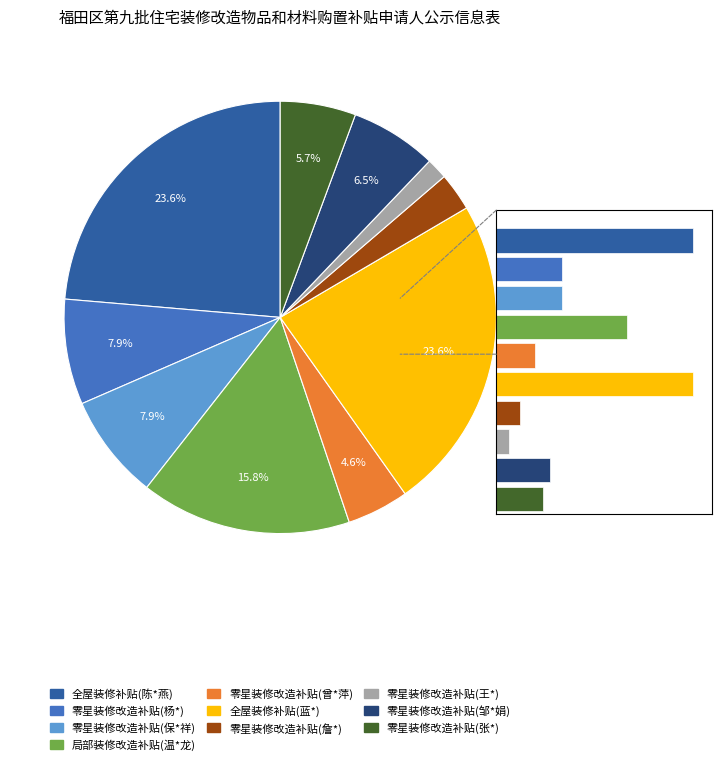

Count the number of slices in the pie.

10